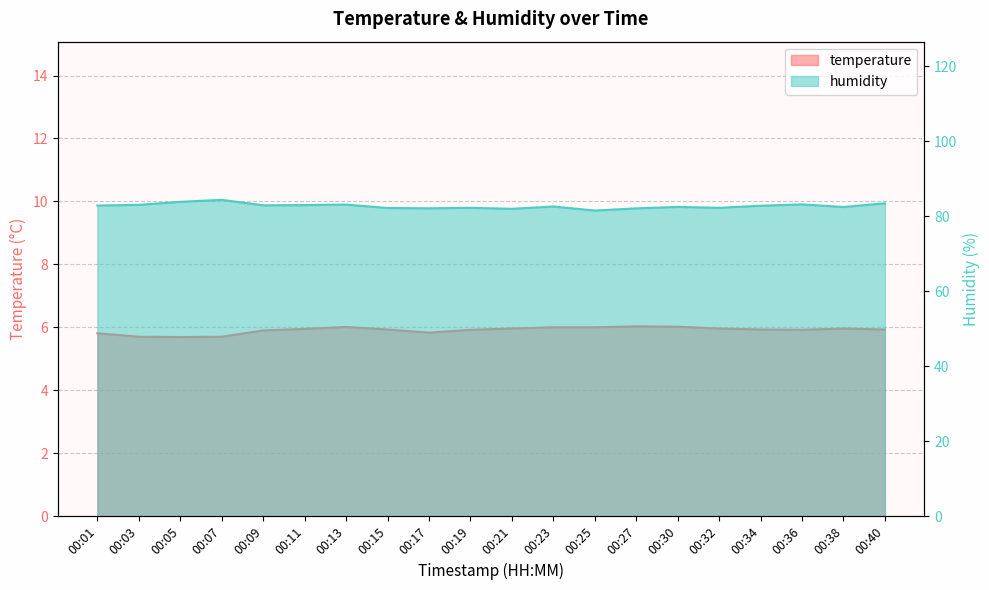

At which category does temperature reach its first local valley?

00:05